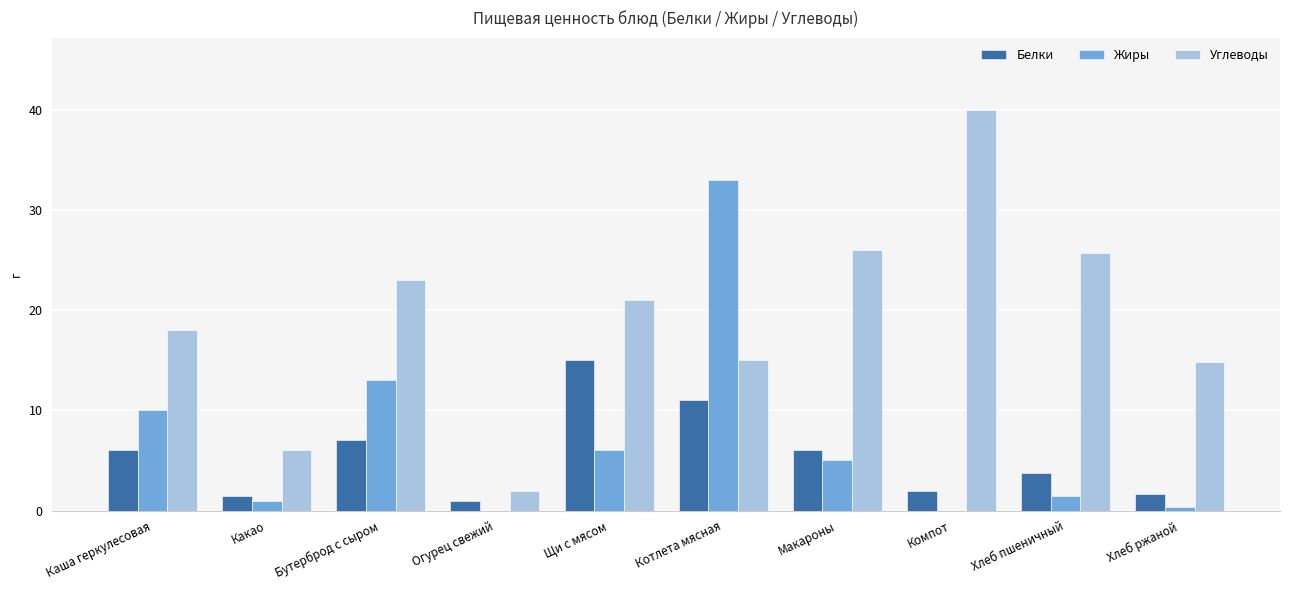

Where is Углеводы nearest to the value 21?

Щи с мясом